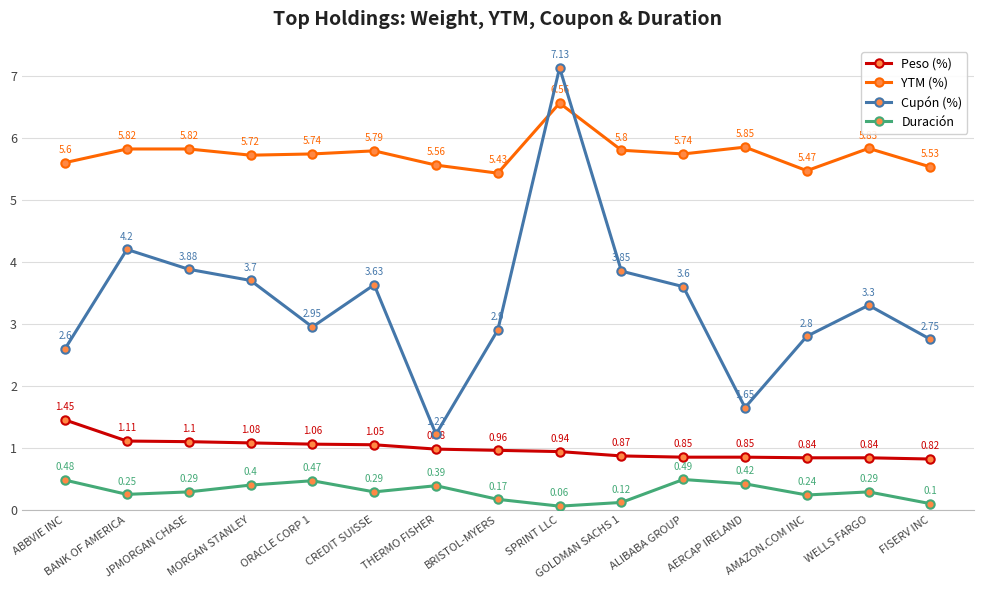

Is it true that Peso (%) equals 1.1 at BANK OF AMERICA?

True